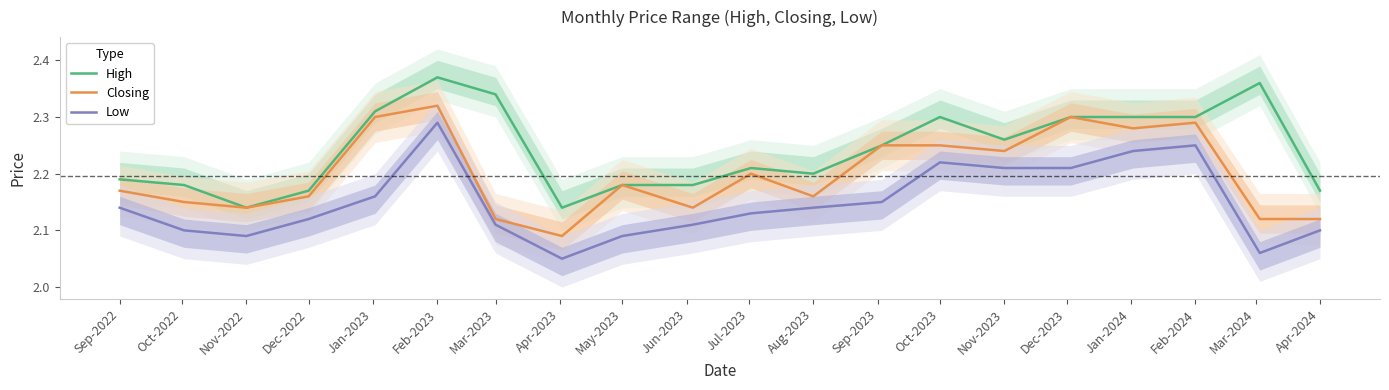

Rank the series by their average value, from highest to lowest.

High, Closing, Low